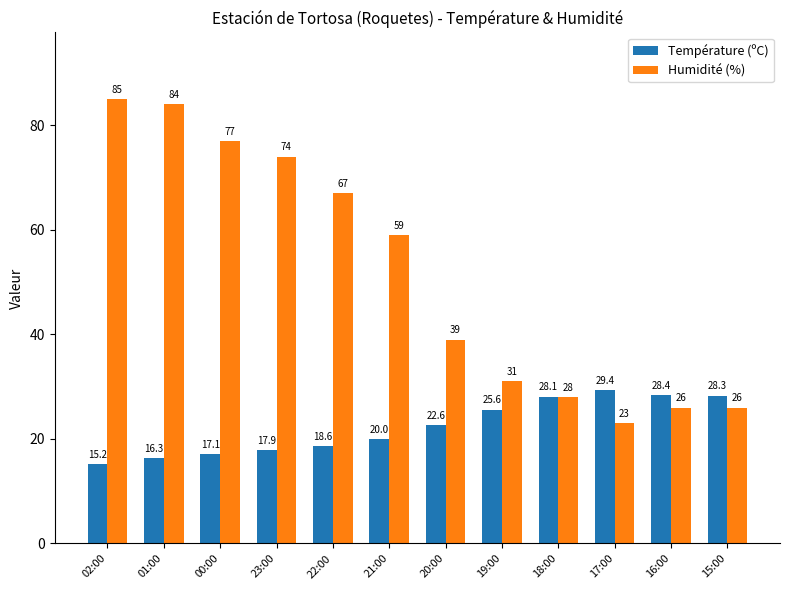

Does the chart contain any negative values?

No